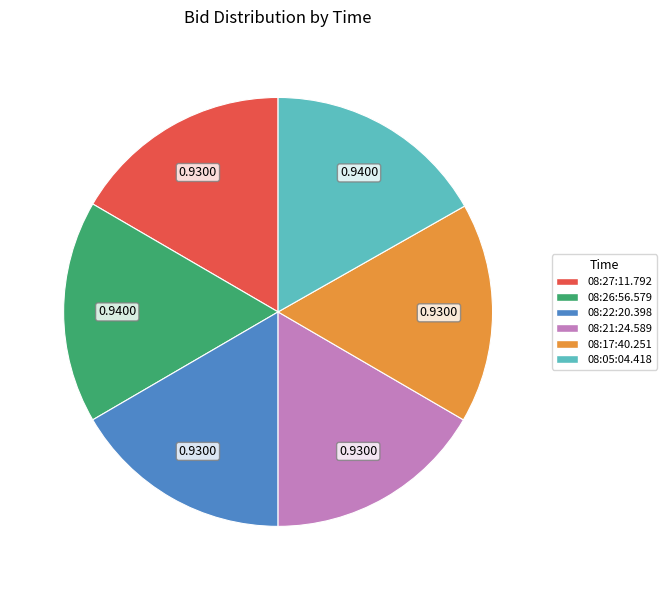

The 08:27:11.792 slice represents 17% of the pie. True or false?

True